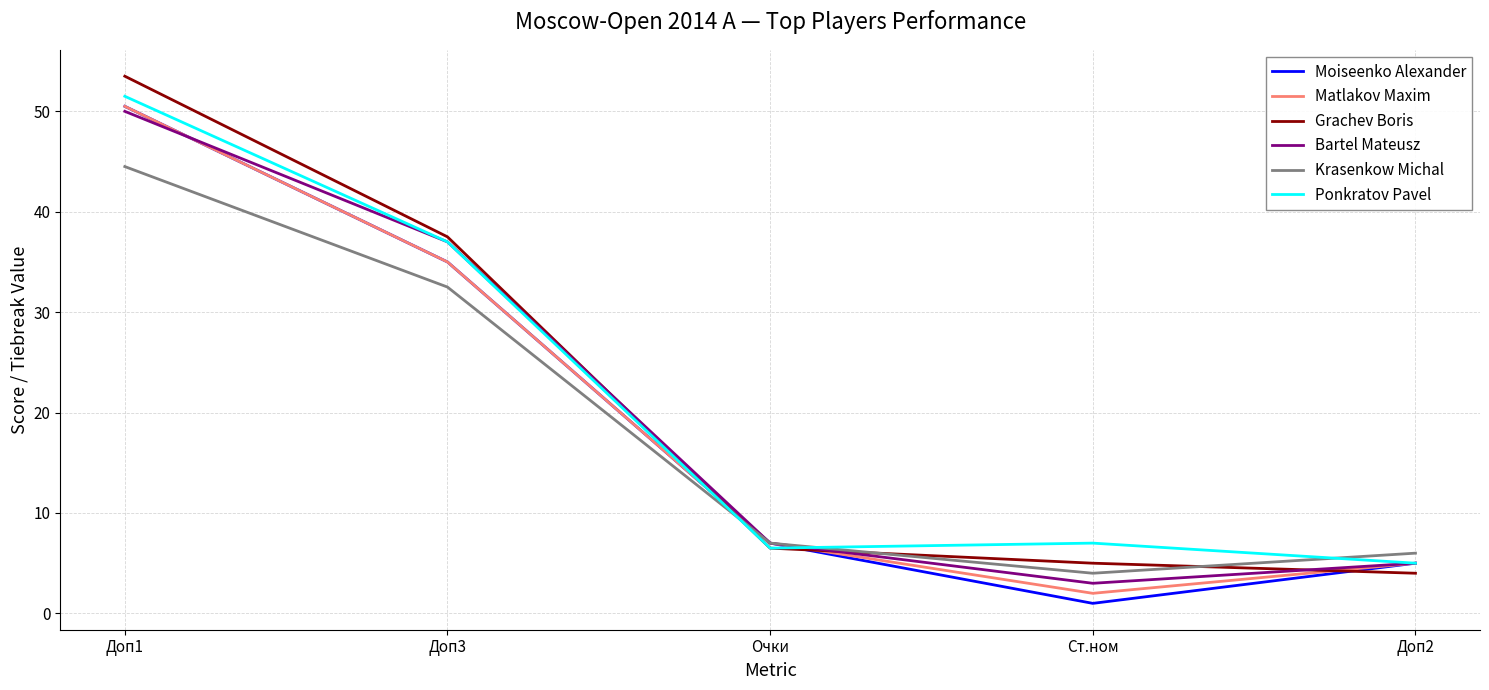

True or false: Ponkratov Pavel has a value of 7.0 at Ст.ном.

True